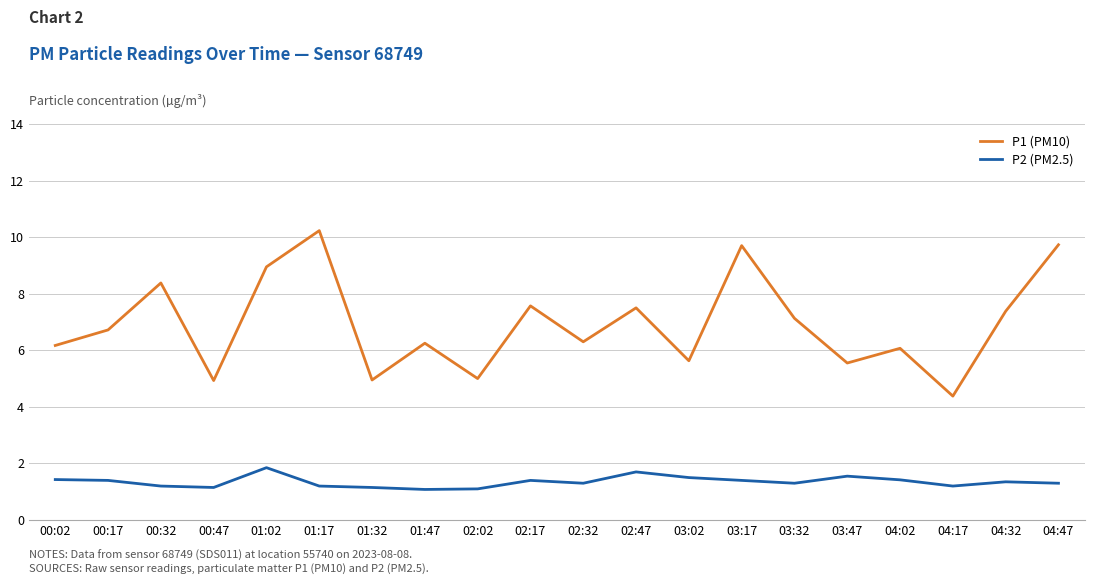

What position from the left is 03:17?

14